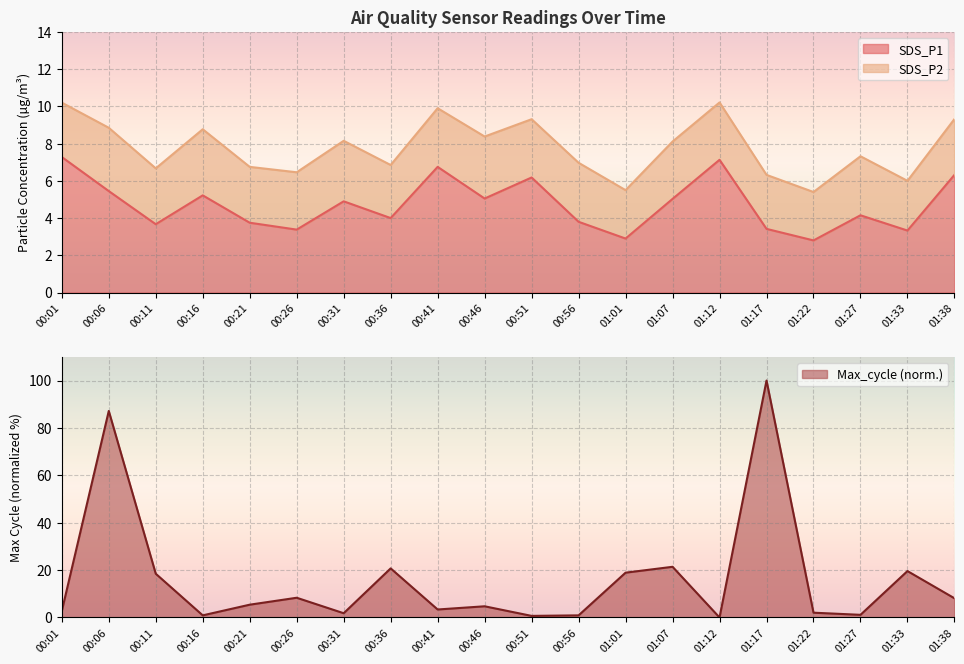

What is the sum of the Max_cycle values at 00:21 and 01:12?

5.4